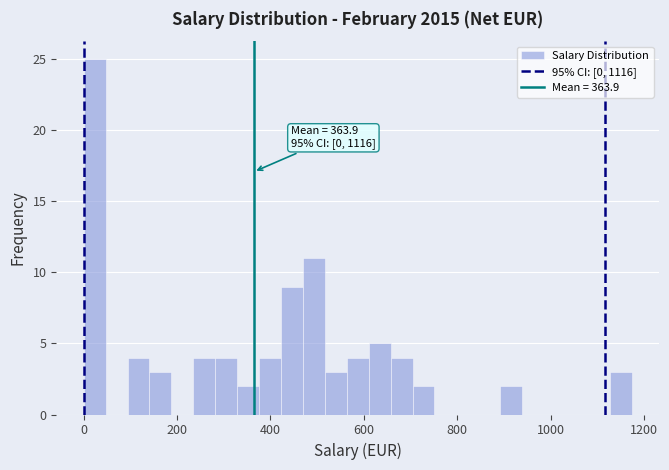

Around what value on the x-axis is the tallest bar? Give the approximate position of its centre, as read against the axis.

20